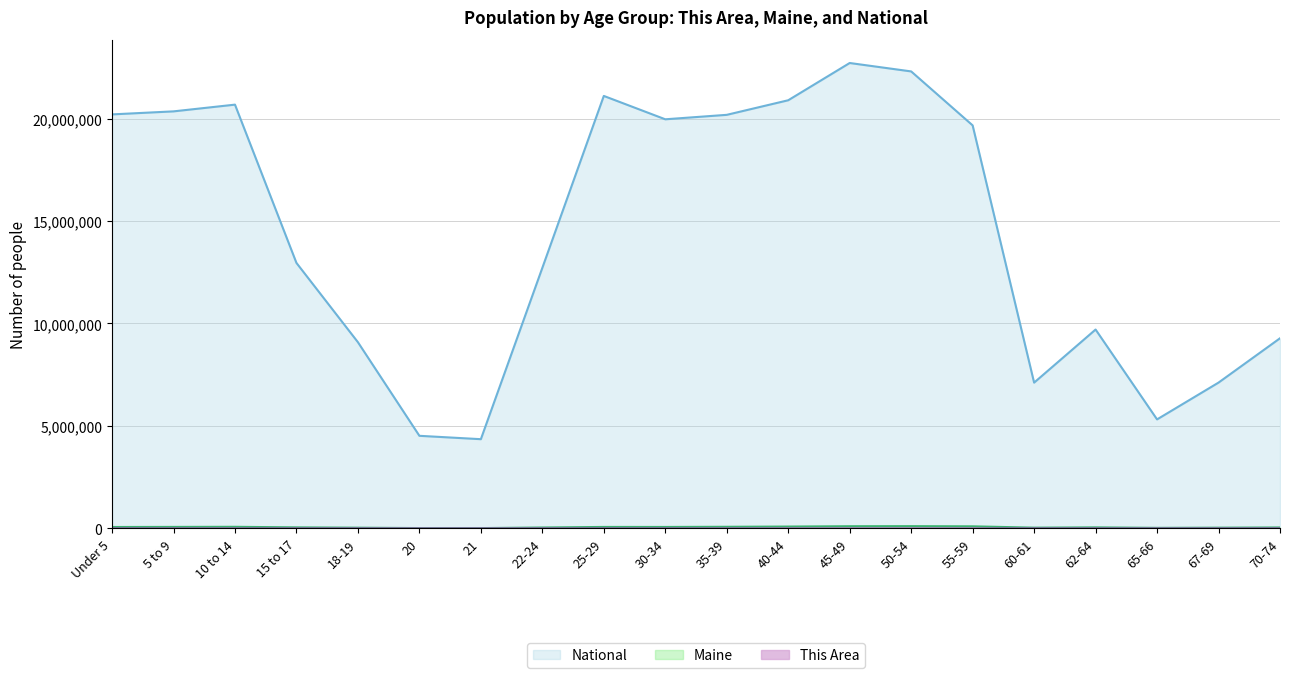

What is the value of the National point at the 10th from the left?

19962099